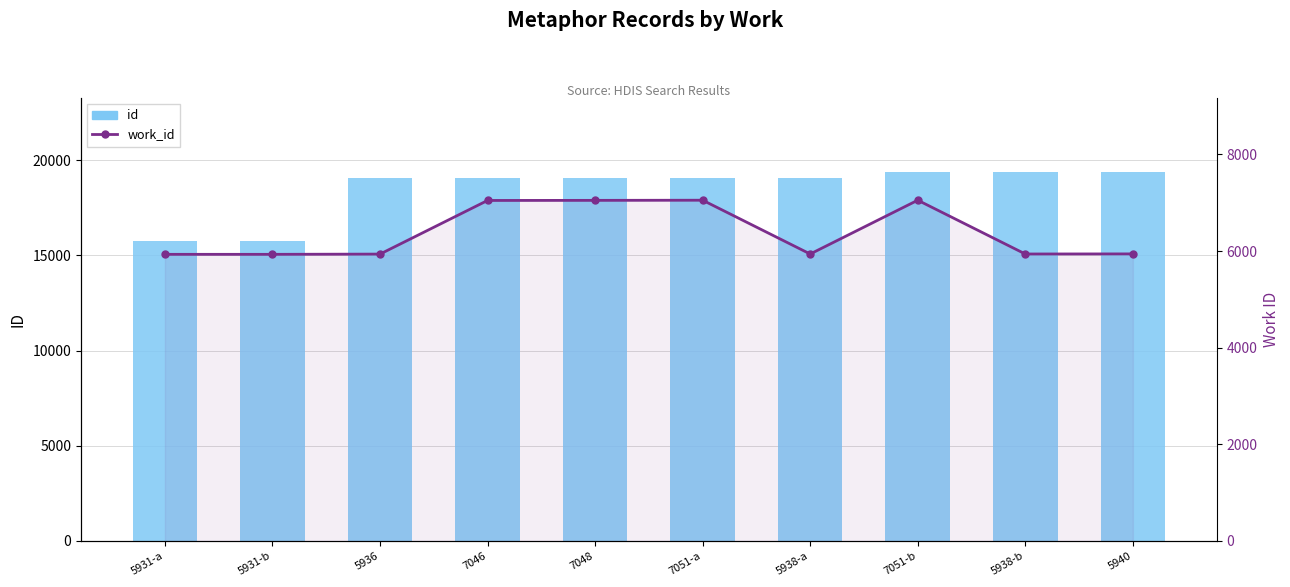

True or false: work_id has a value of 3508 at 5936.

False